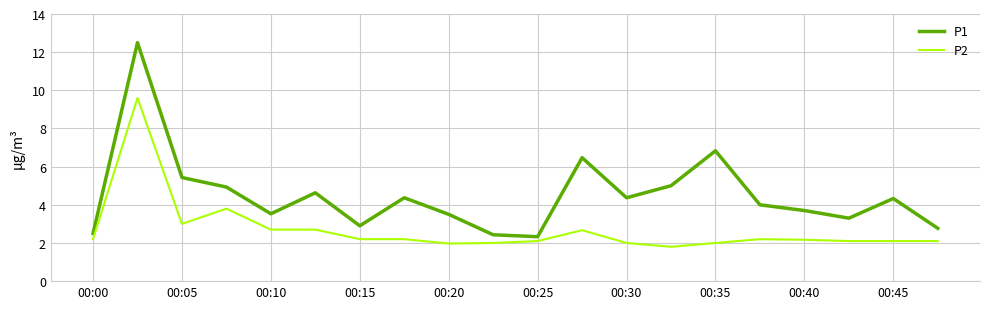

True or false: P1 and P2 intersect in this chart.

False